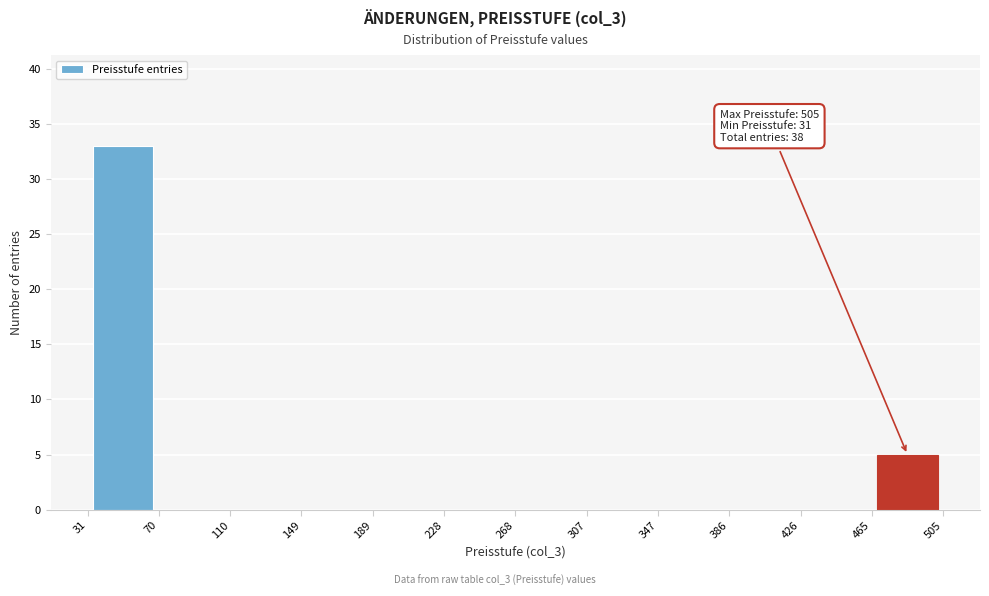

Over which range of the x-axis is the bar tallest?

31 to 70